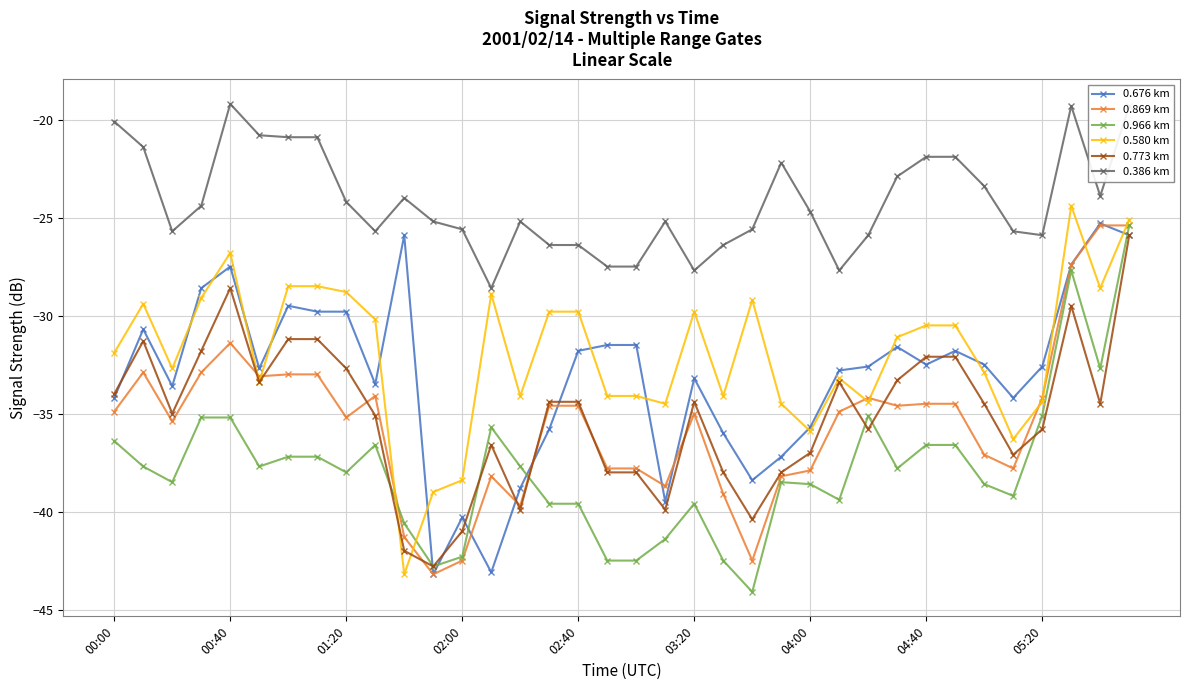

After their last crossing, which series has the higher values: 0.773 km or 0.580 km?

0.580 km